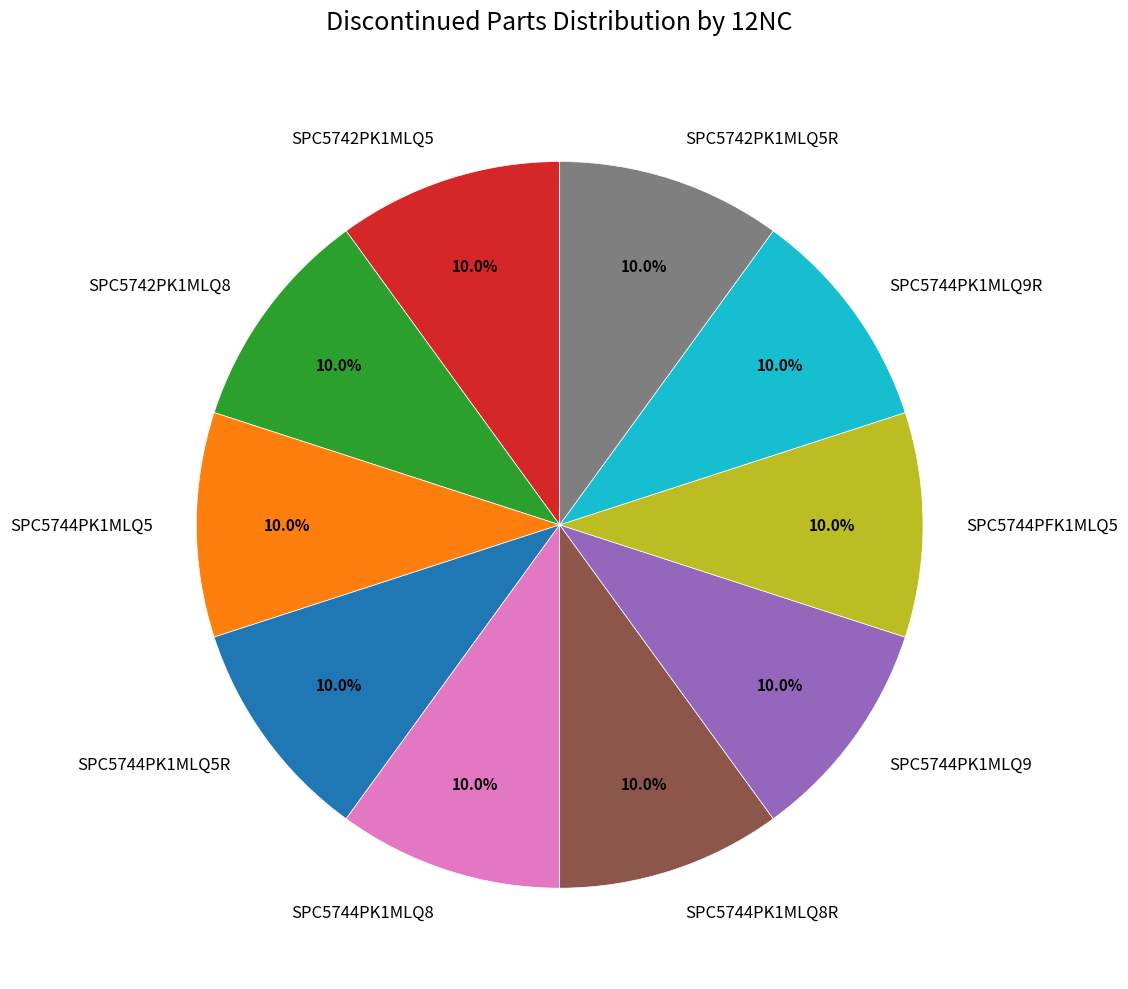

Does any single category account for the majority?

No